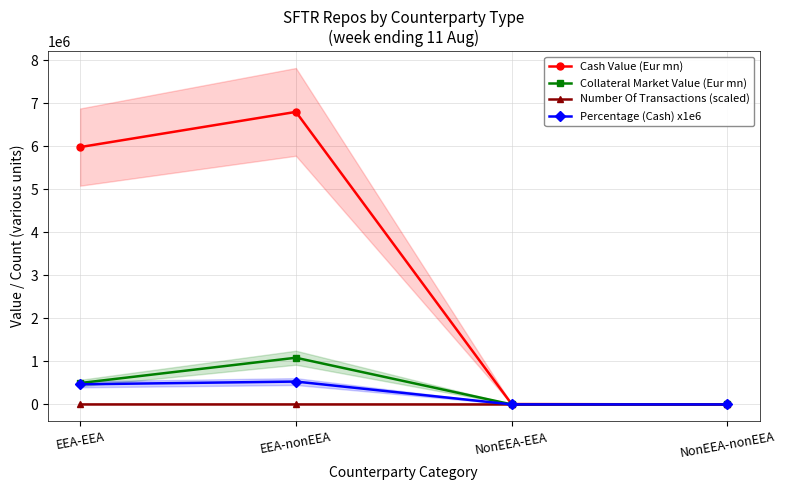

Does the chart display data point markers on the line(s)?

Yes